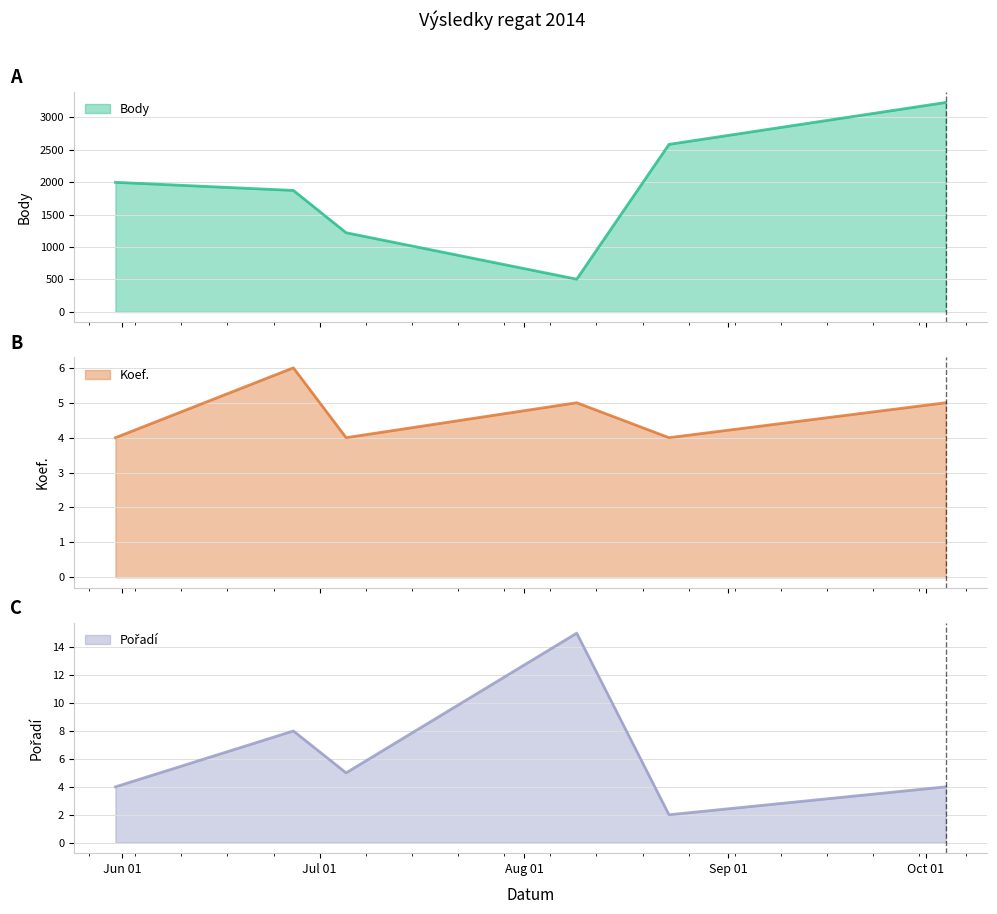

True or false: Koef. has a value of 5 at 2014-08-09.

True